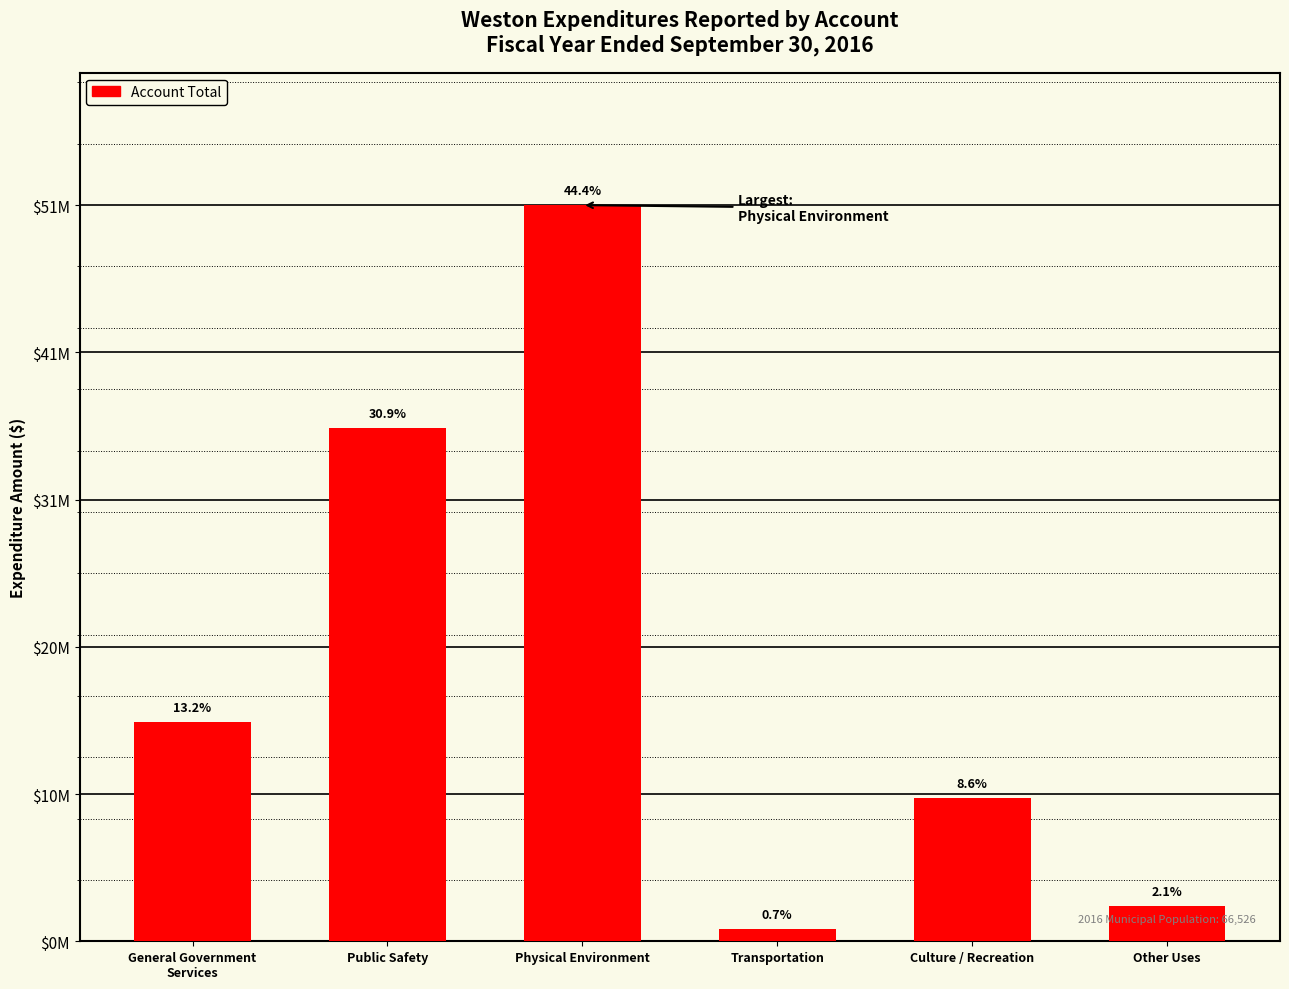

Rank the categories by value from lowest to highest.

Transportation, Other Uses, Culture / Recreation, General Government
Services, Public Safety, Physical Environment